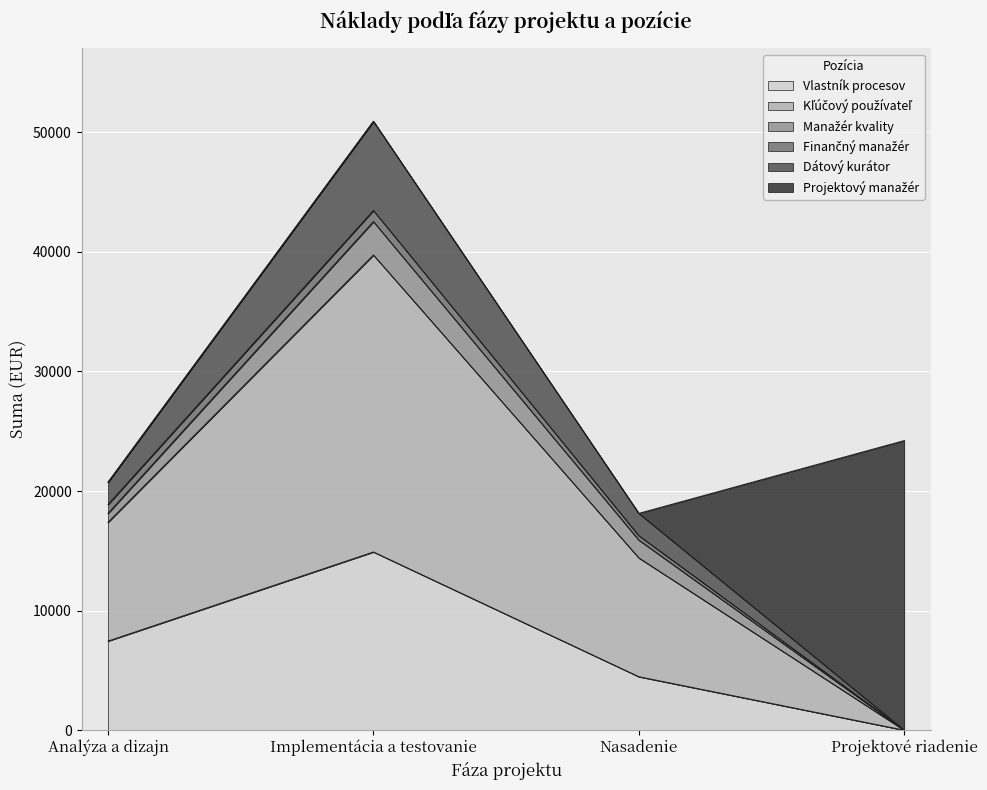

At which category is the sum across all series the highest?

Implementácia a testovanie